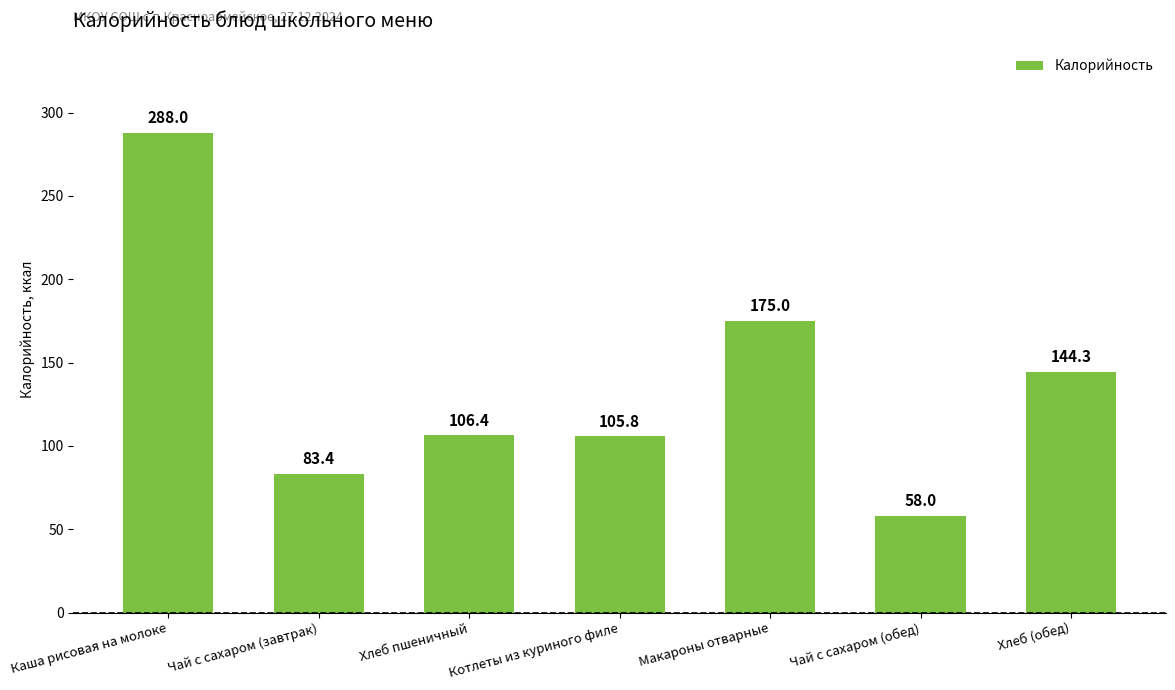

List the labels in order of value, largest first.

Каша рисовая на молоке, Макароны отварные, Хлеб (обед), Хлеб пшеничный, Котлеты из куриного филе, Чай с сахаром (завтрак), Чай с сахаром (обед)